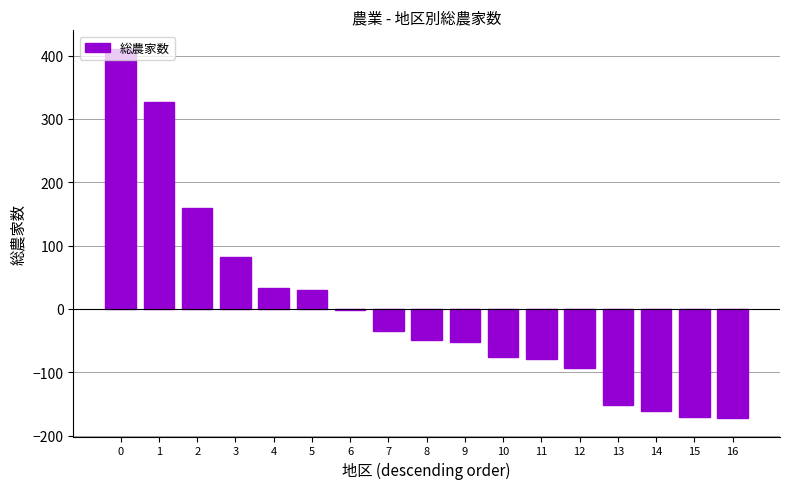

What is the minimum value shown in the chart?

-172.4